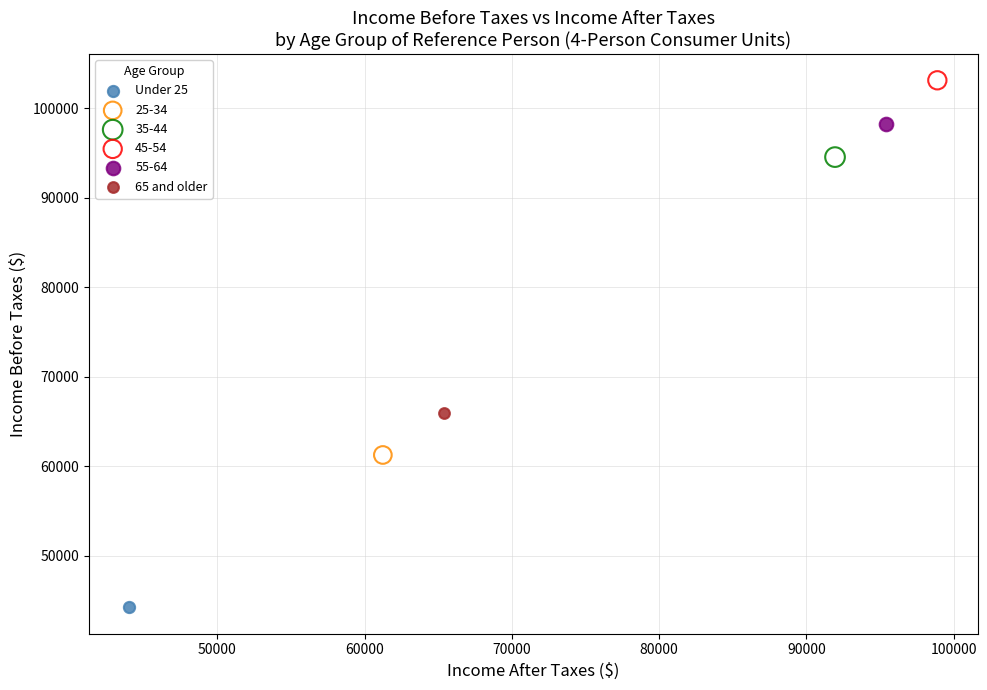

What are all the series names shown in the legend?

Under 25, 25-34, 35-44, 45-54, 55-64, 65 and older